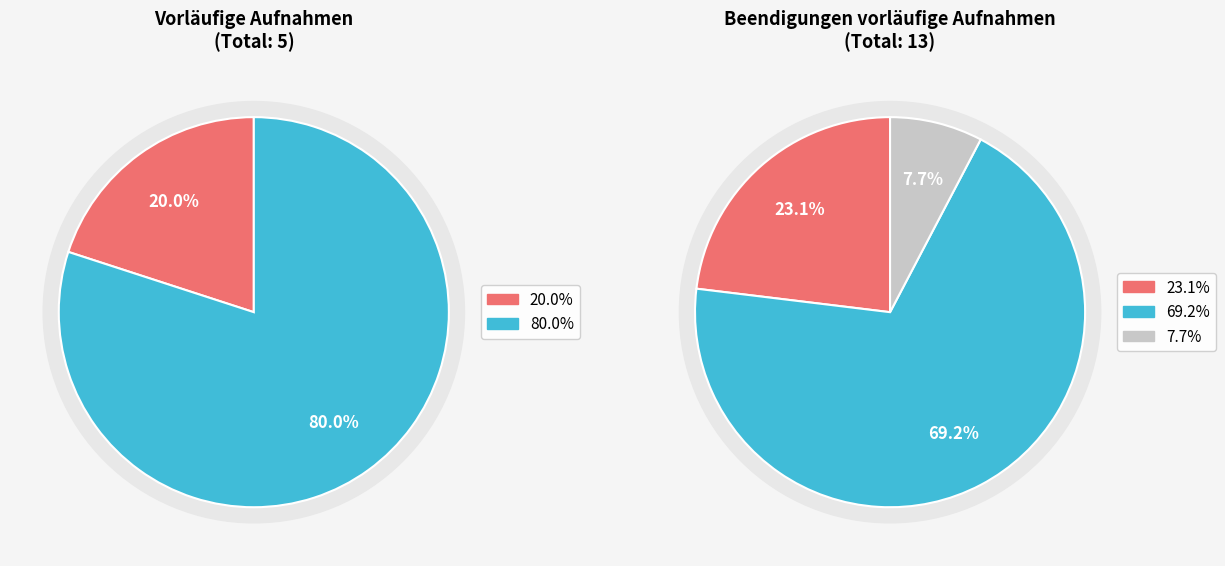

Rank the series by their maximum value, from highest to lowest.

Beendigungen vorläufige Aufnahmen, Vorläufige Aufnahmen